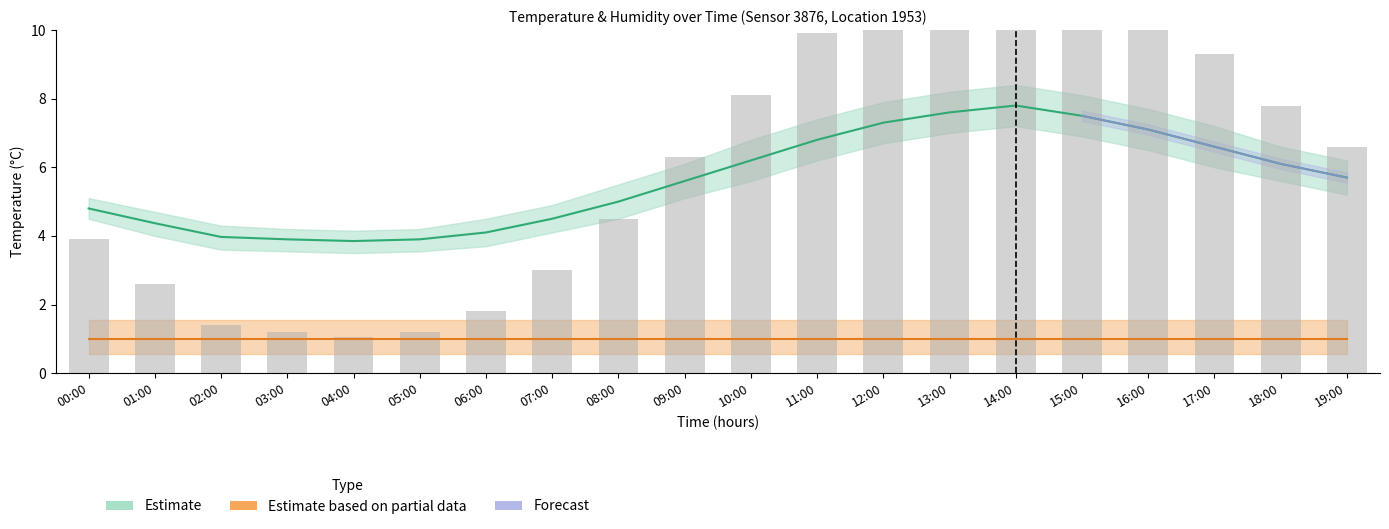

Where is humidity_upper nearest to the value 1?

00:00